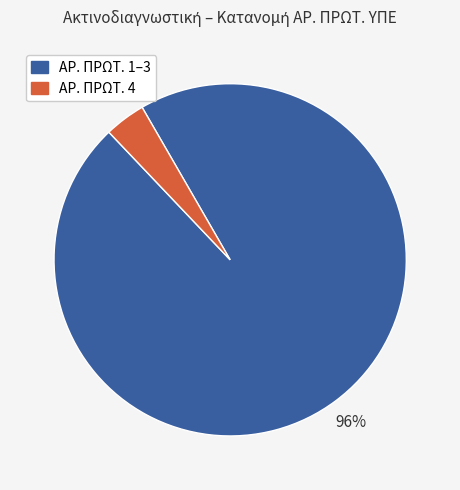

Which slice represents more than half of the pie?

ΑΡ. ΠΡΩΤ. 1–3